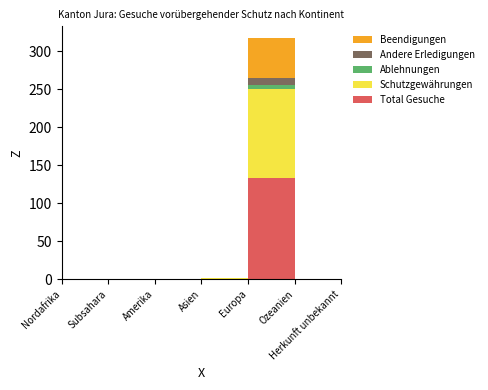

Reading left to right, extract all data points from this chart.

Total Gesuche: 0	1	0	1	133	0	0
Schutzgewährungen: 0	0	0	1	118	0	0
Ablehnungen: 1	0	0	0	5	0	0
Andere Erledigungen: 0	0	0	0	9	0	0
Beendigungen: 0	0	0	0	52	0	0